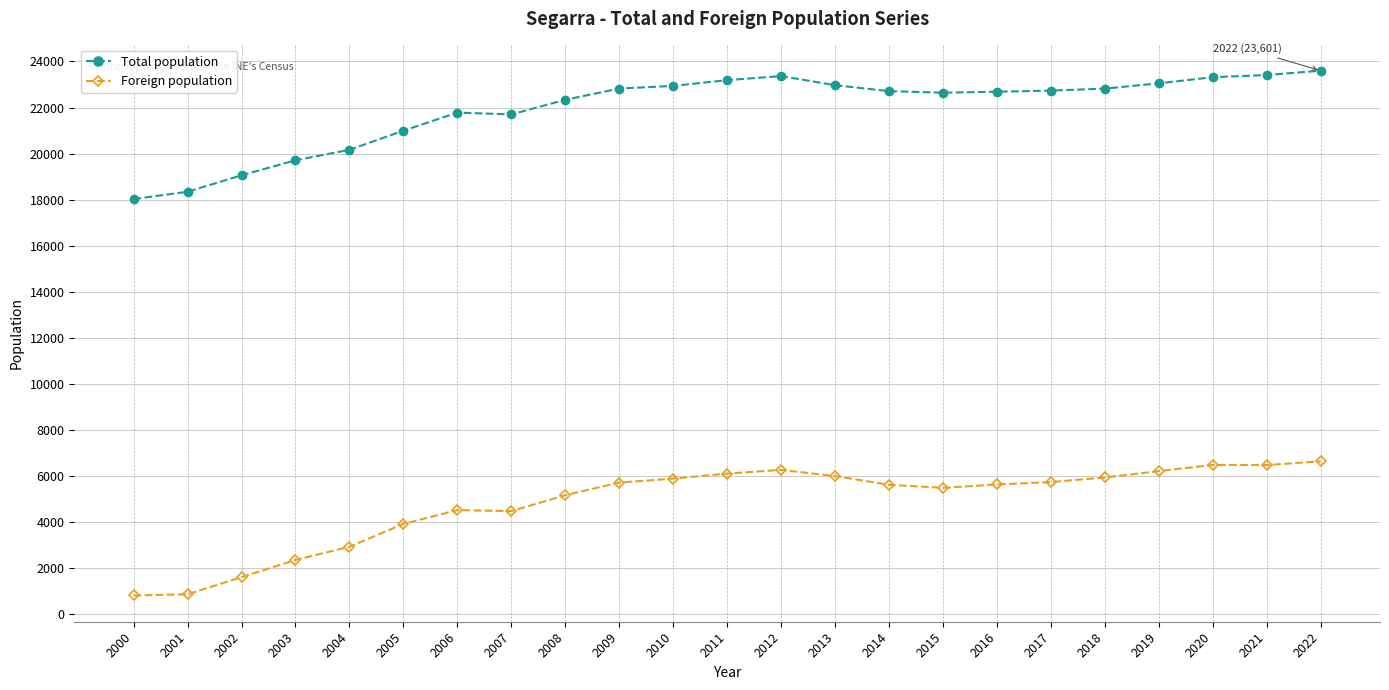

Rank the series at 2002 from lowest to highest value.

Foreign population, Total population